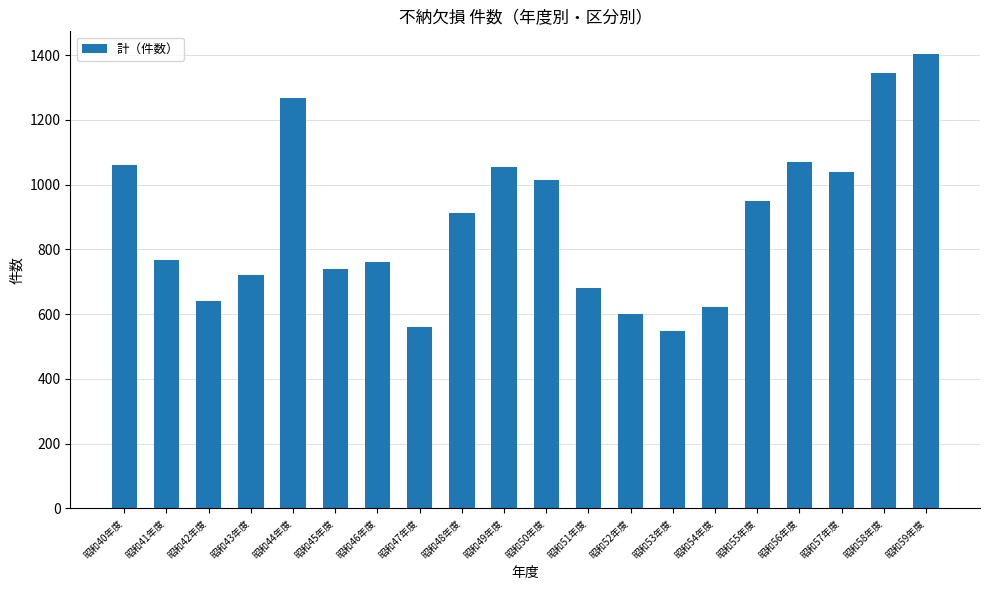

Is it true that the value at 昭和48年度 is 913?

True